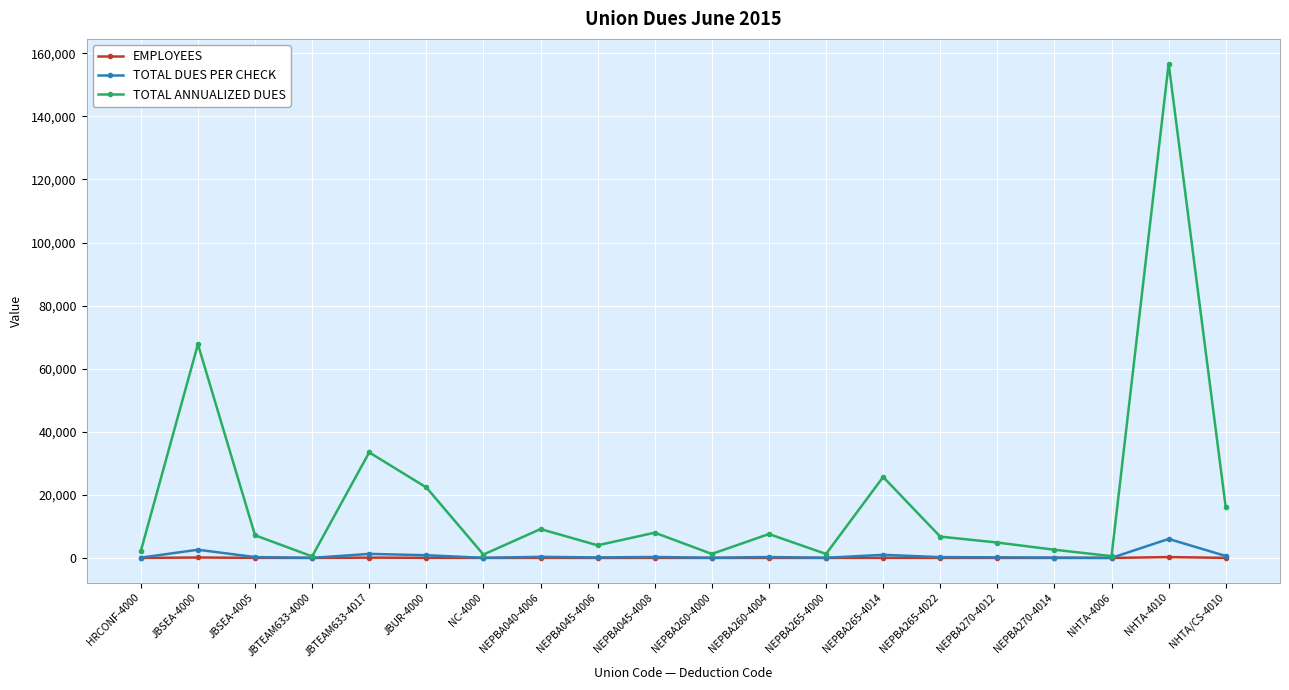

Is this an area chart (filled region under the line)?

No